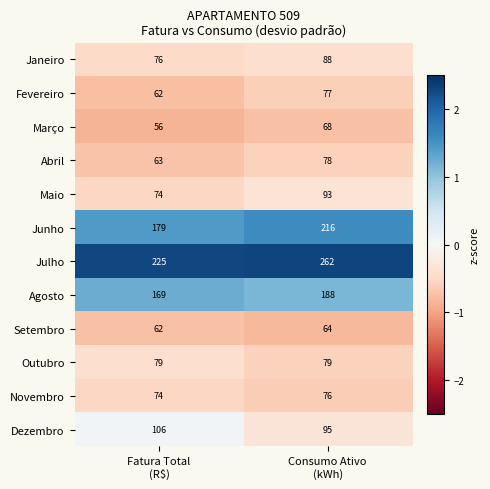

What is the lowest value of the Abril series?

63